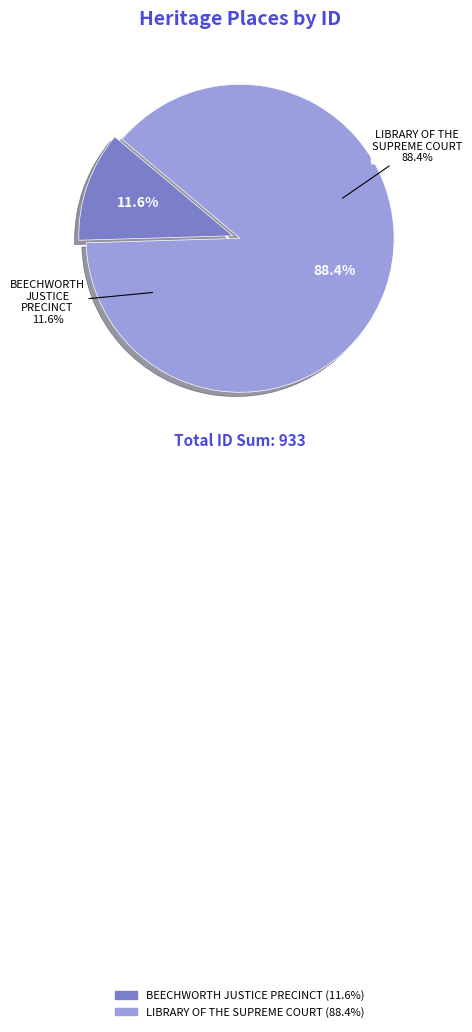

Which slice is the largest?

LIBRARY OF THE SUPREME COURT